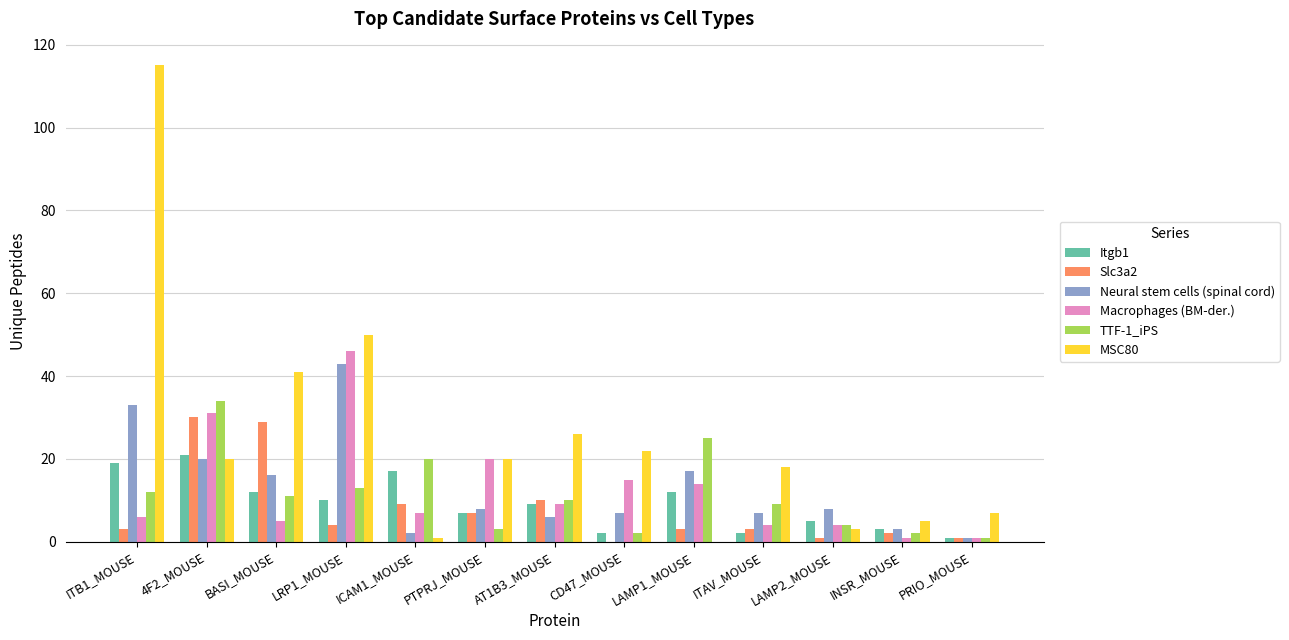

Is it true that Itgb1 equals 3 at INSR_MOUSE?

True